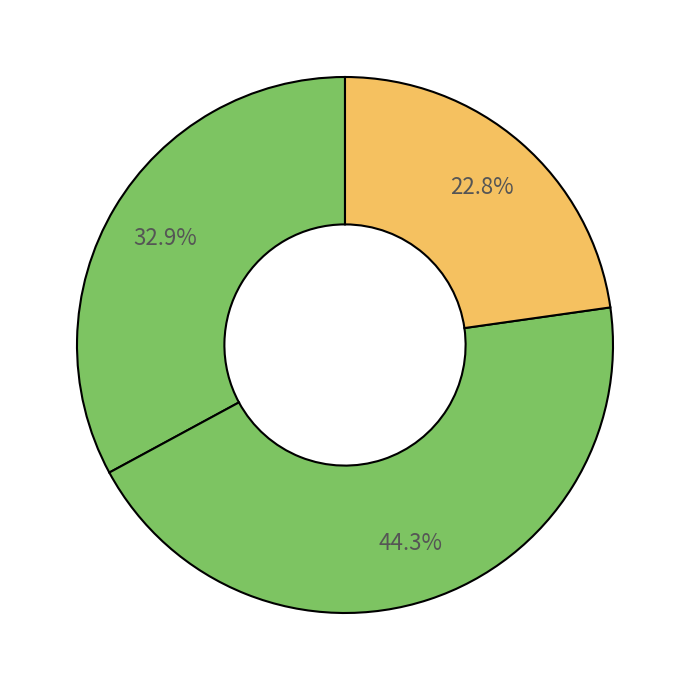

How many segments does this pie chart have?

3